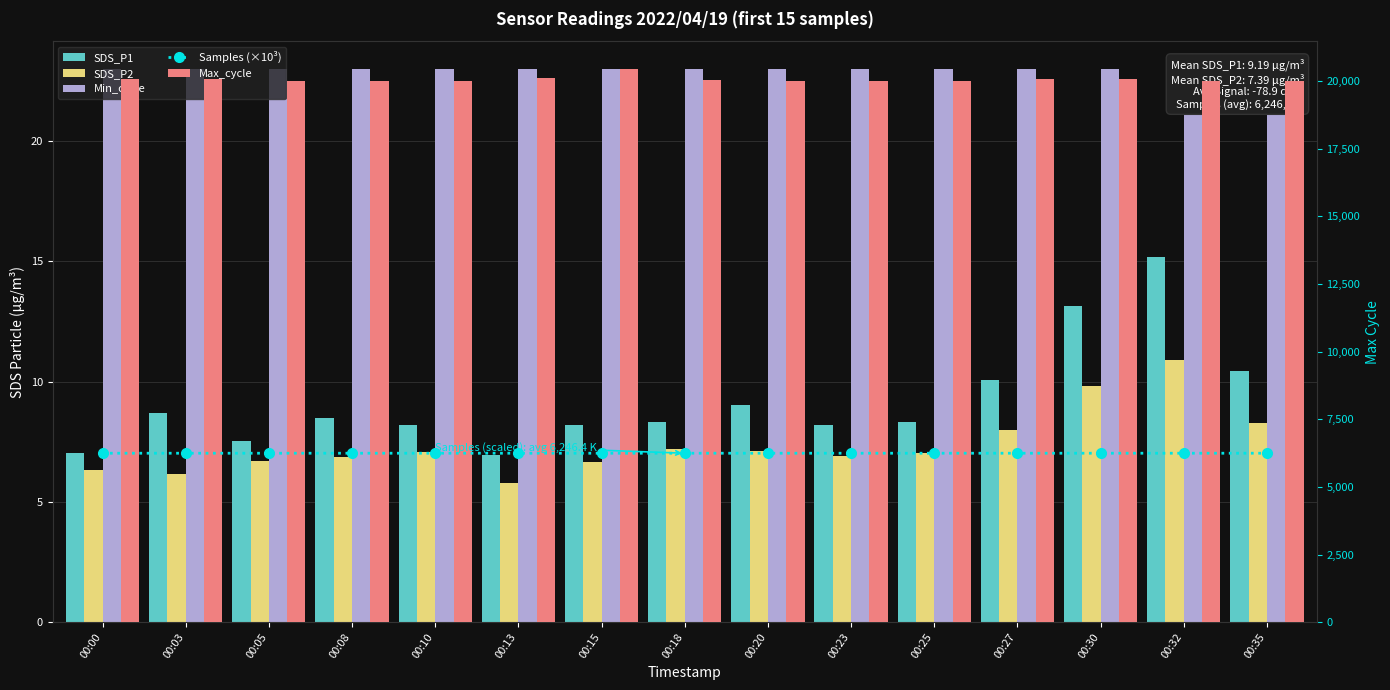

What is the maximum value for SDS_P2?

10.9